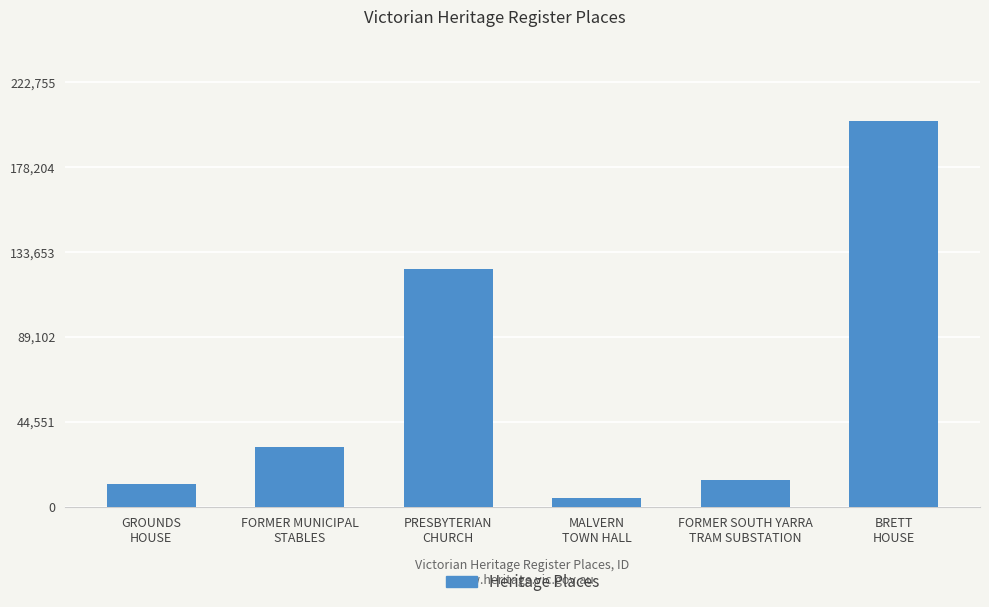

What is the change in value from GROUNDS
HOUSE to FORMER MUNICIPAL
STABLES?

+19289